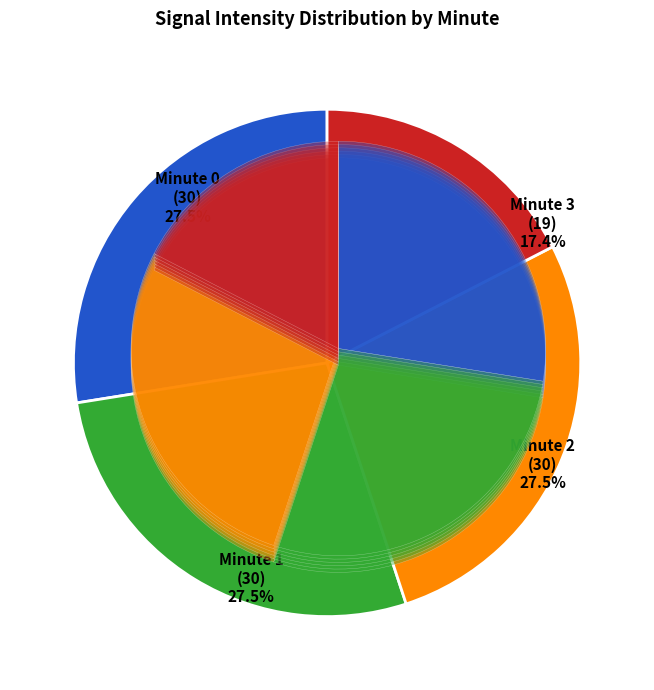

Which slice is the largest?

Minute 0